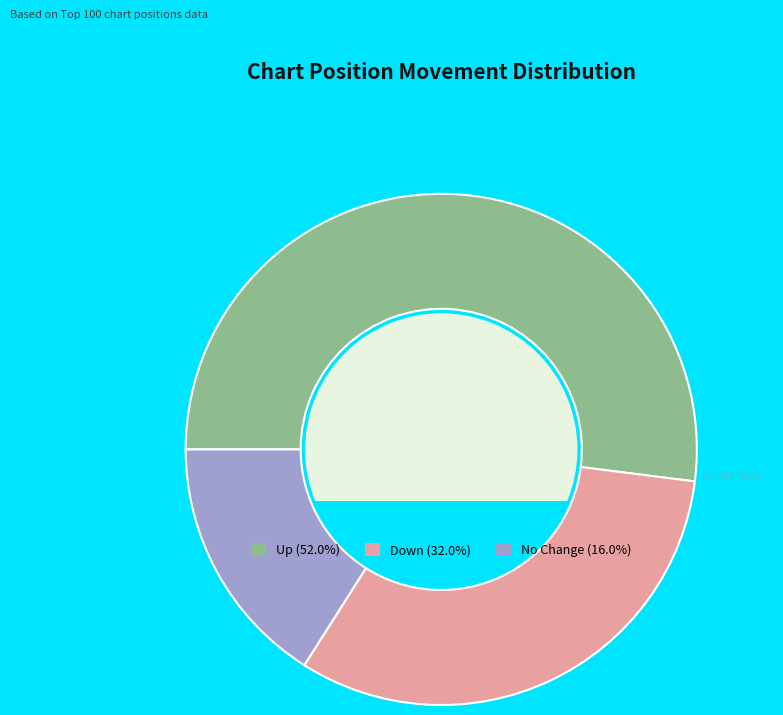

Is there any slice that represents more than half of the pie?

Yes